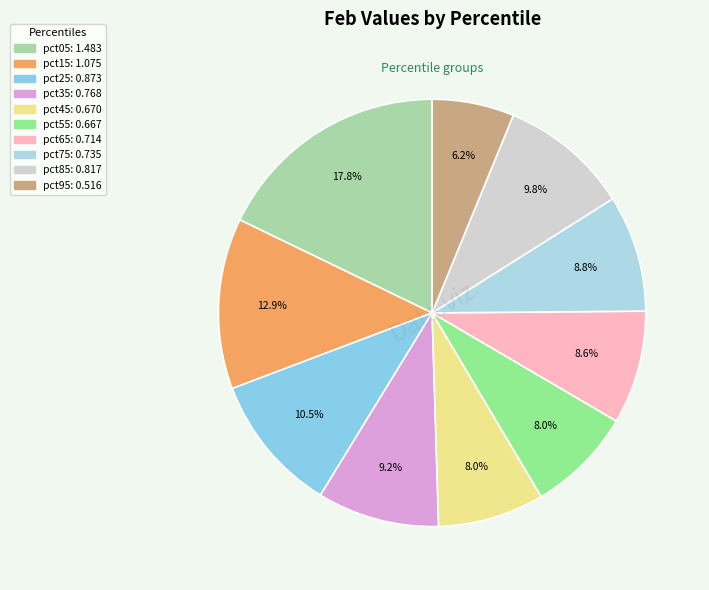

The pct85 slice represents 1% of the pie. True or false?

False